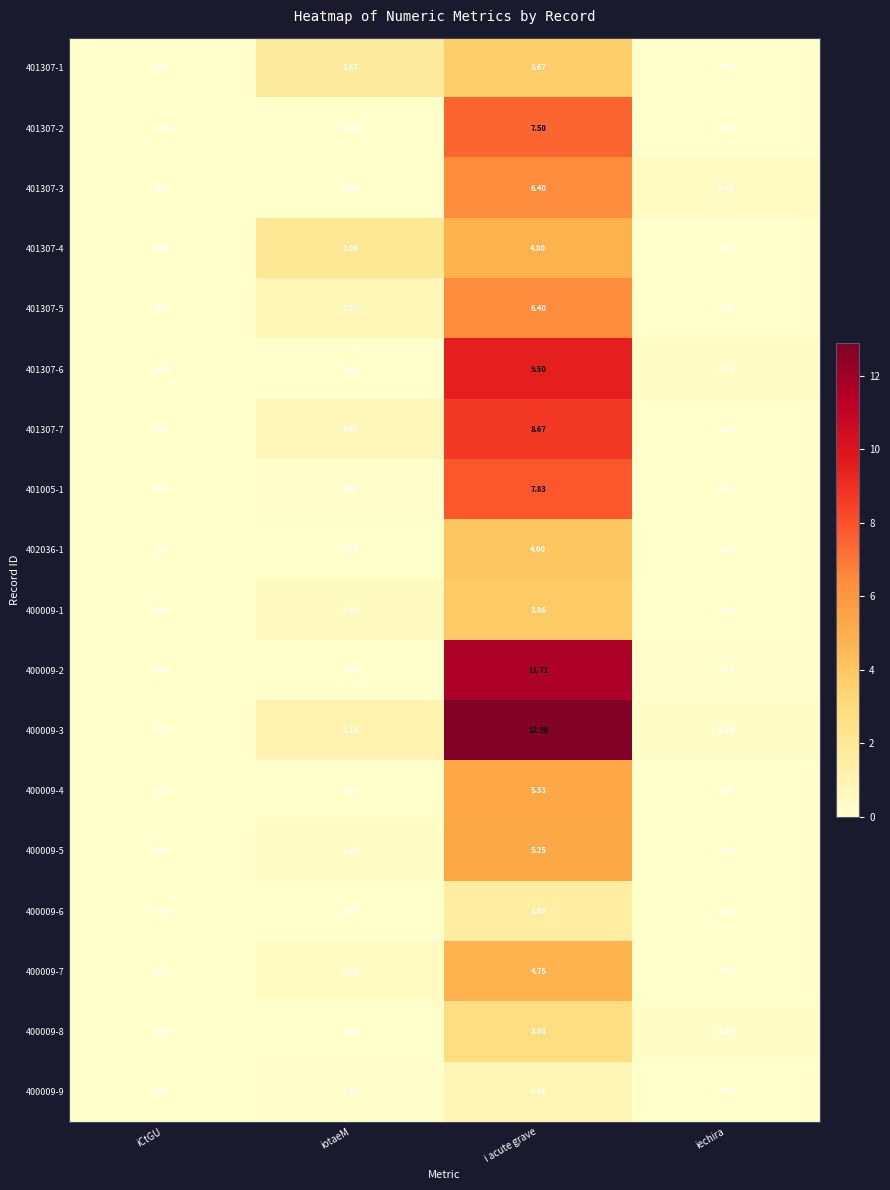

How many series are shown in this chart?

18